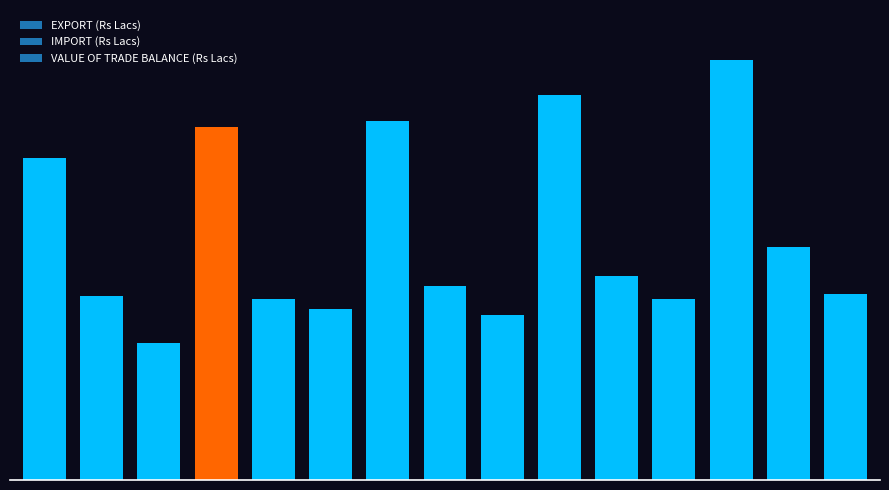

Are the bars horizontal?

No